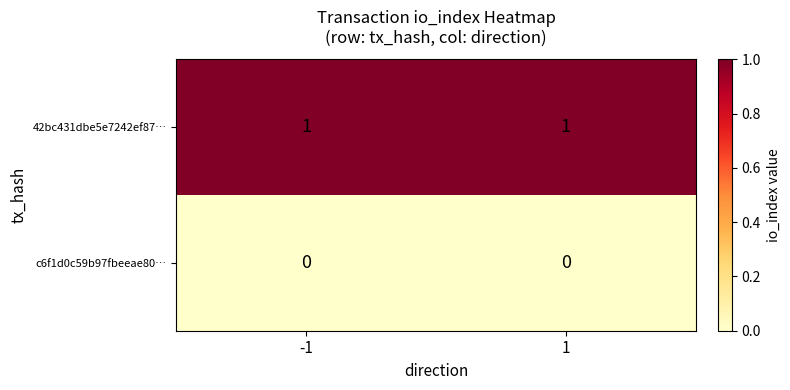

Is the value of 42bc431dbe5e7242ef87… at 1 greater than the value of c6f1d0c59b97fbeeae80… at 1?

Yes